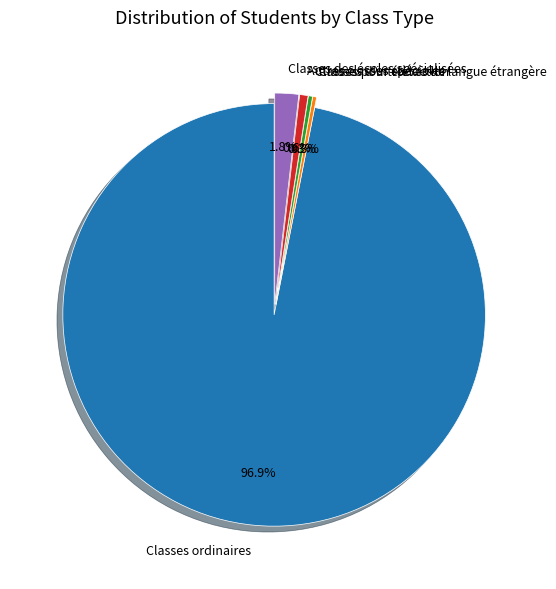

Does Classes ordinaires represent more than half of the total?

Yes